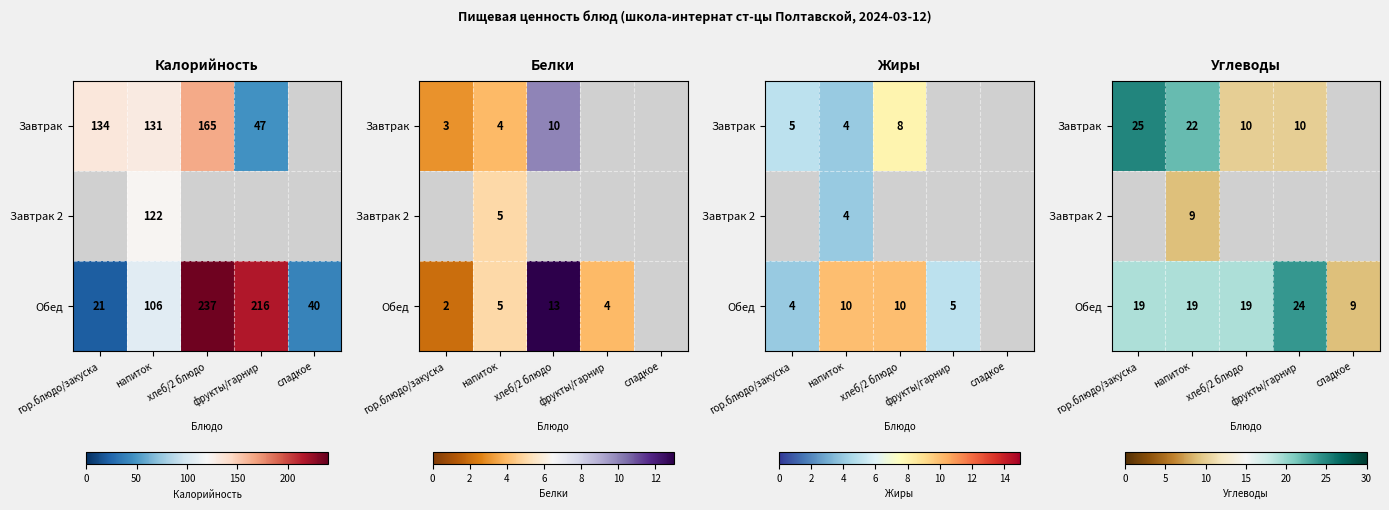

The value of Завтрак 2 at гор.блюдо/закуска is 0. True or false?

True